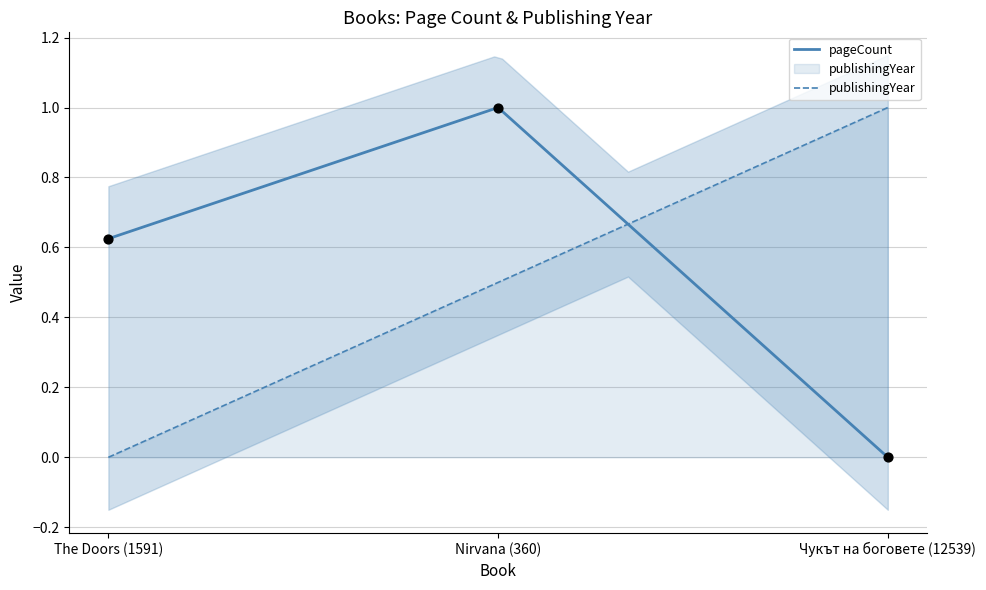

What is the change in value from The Doors (1591) to Nirvana (360)?

+0.4